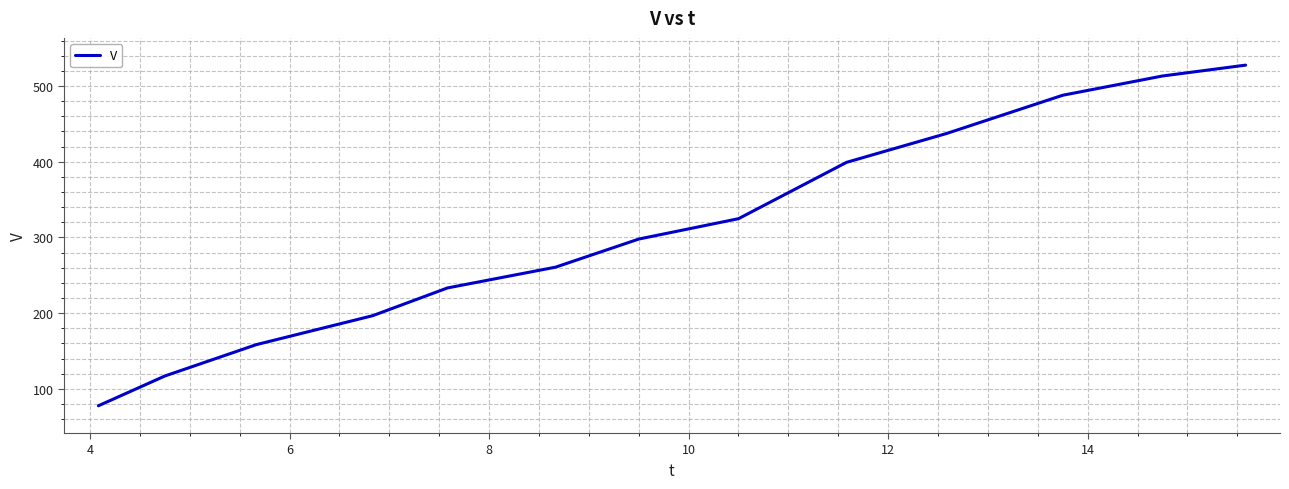

What is the smallest value displayed?

77.7